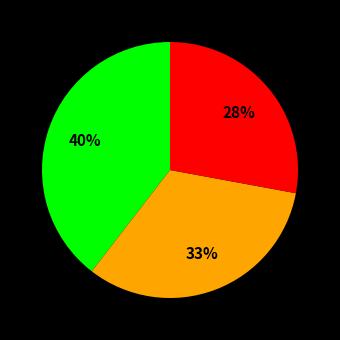

Is there a majority slice in this chart?

No